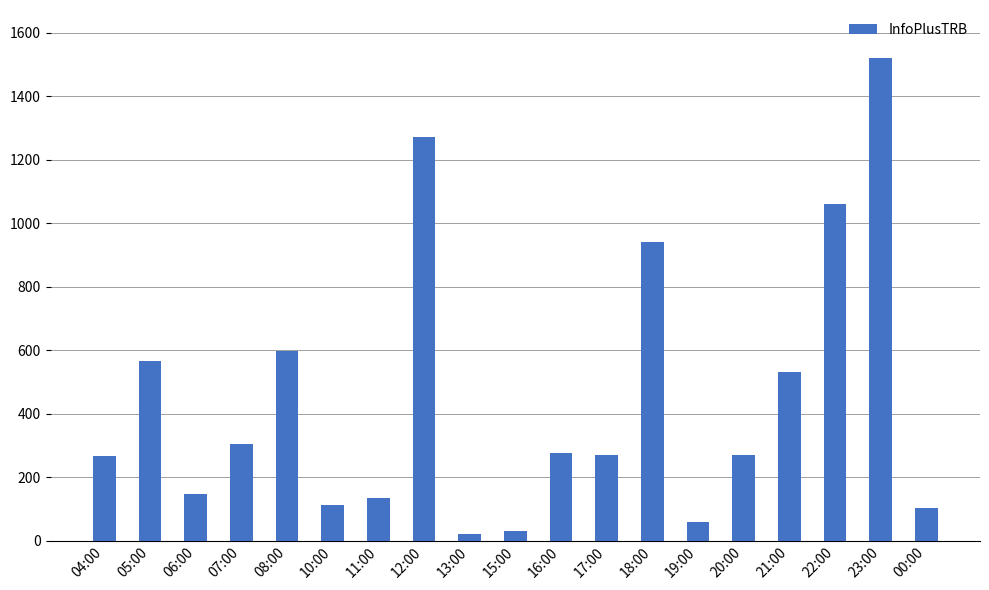

What is the sum of the values at 05:00 and 10:00?

677